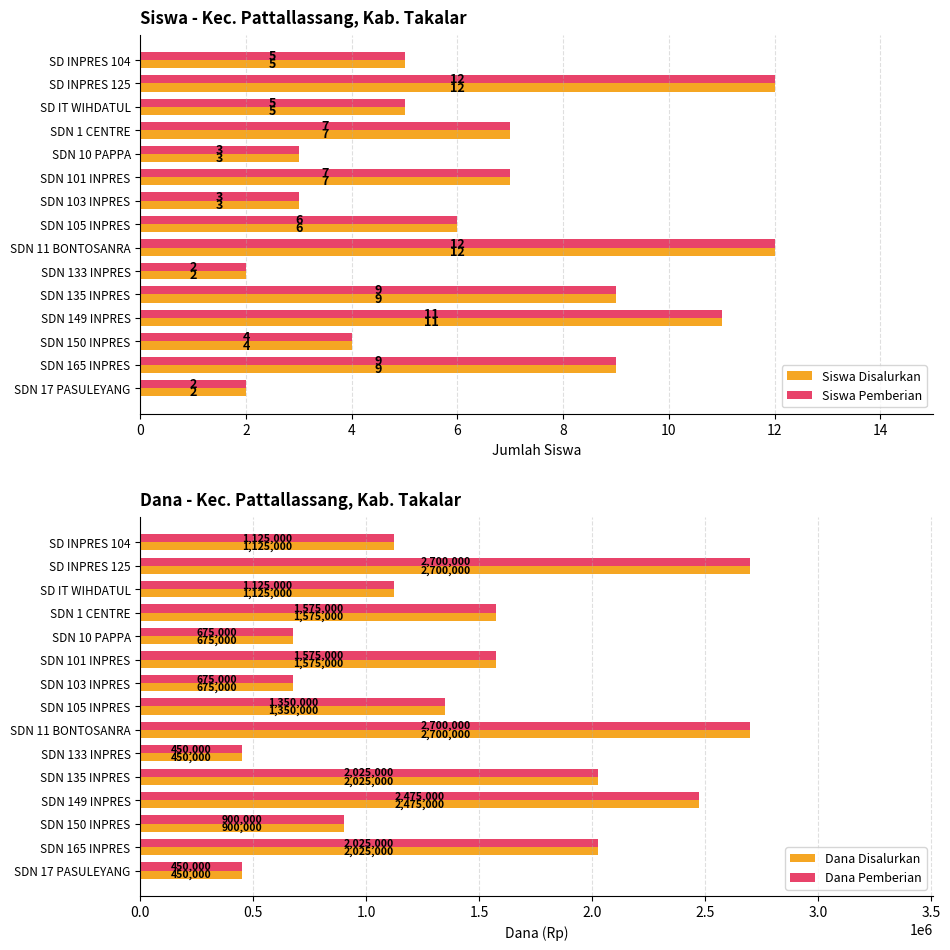

The Siswa Disalurkan series shows 3 at SDN 17 PASULEYANG. True or false?

False